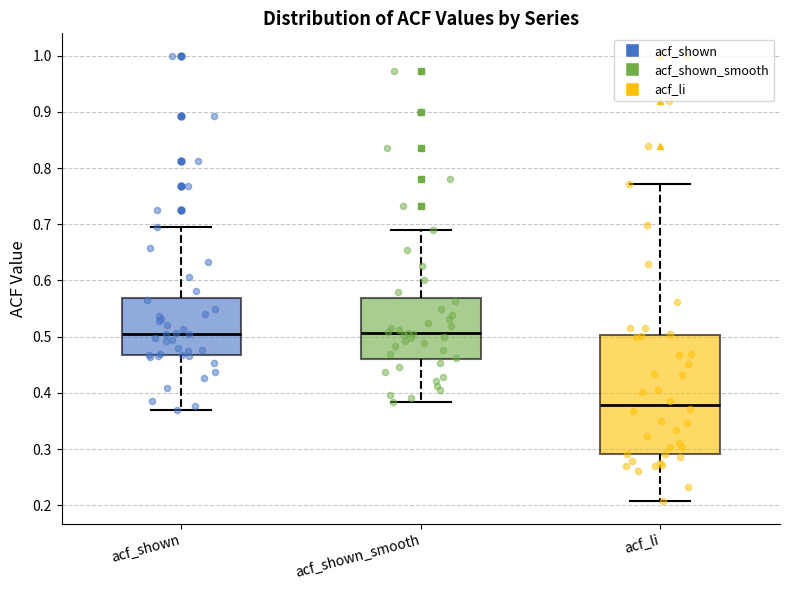

Reading left to right, read every box against the y-axis: the position of its median line, the range the box covers, and the ends of its whiskers. The values are not printed on the chart, so give them approximately, as read against the axis.

acf_shown: median 0.50, box 0.47 to 0.57, whiskers 0.37 to 0.70
acf_shown_smooth: median 0.51, box 0.46 to 0.57, whiskers 0.38 to 0.69
acf_li: median 0.38, box 0.29 to 0.50, whiskers 0.21 to 0.77